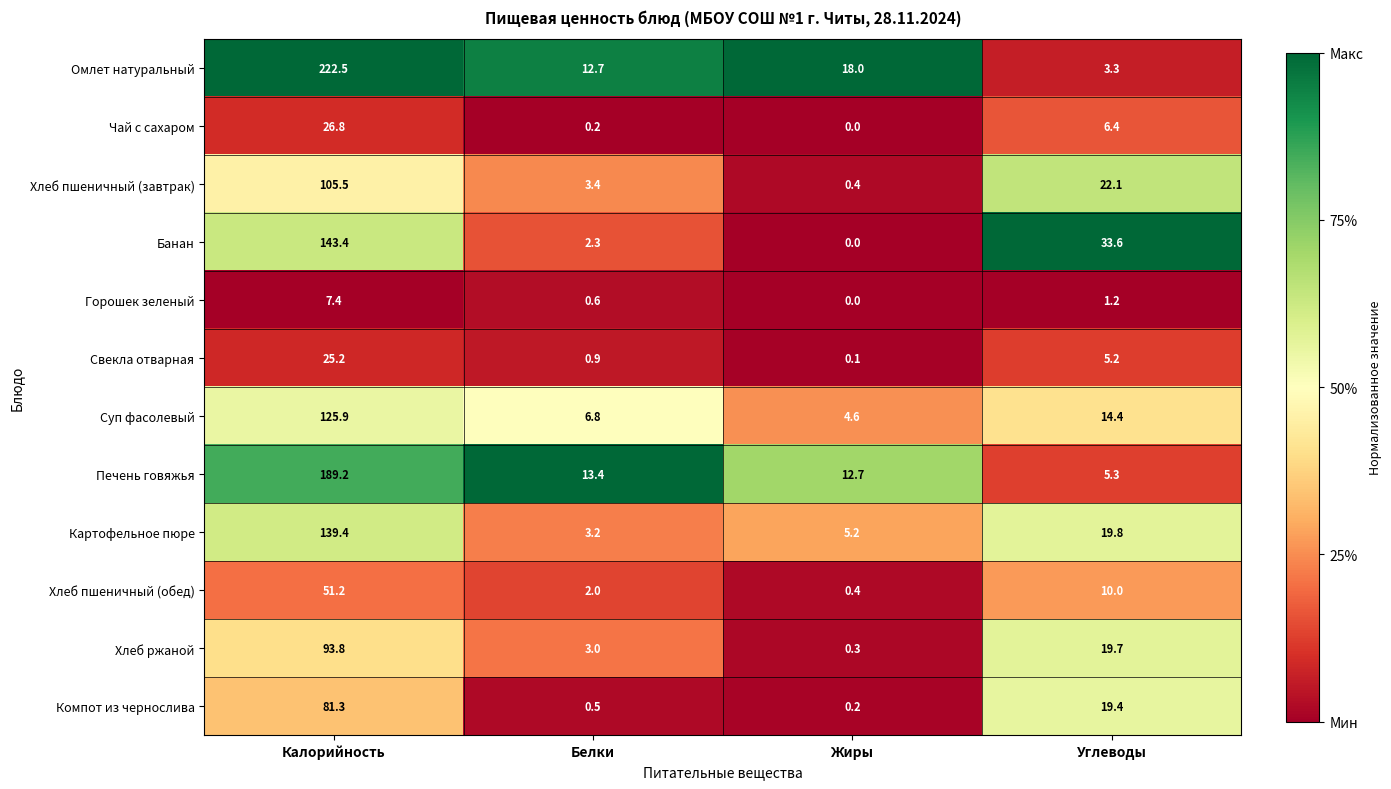

The value of Омлет натуральный at Жиры is 18.0. True or false?

True